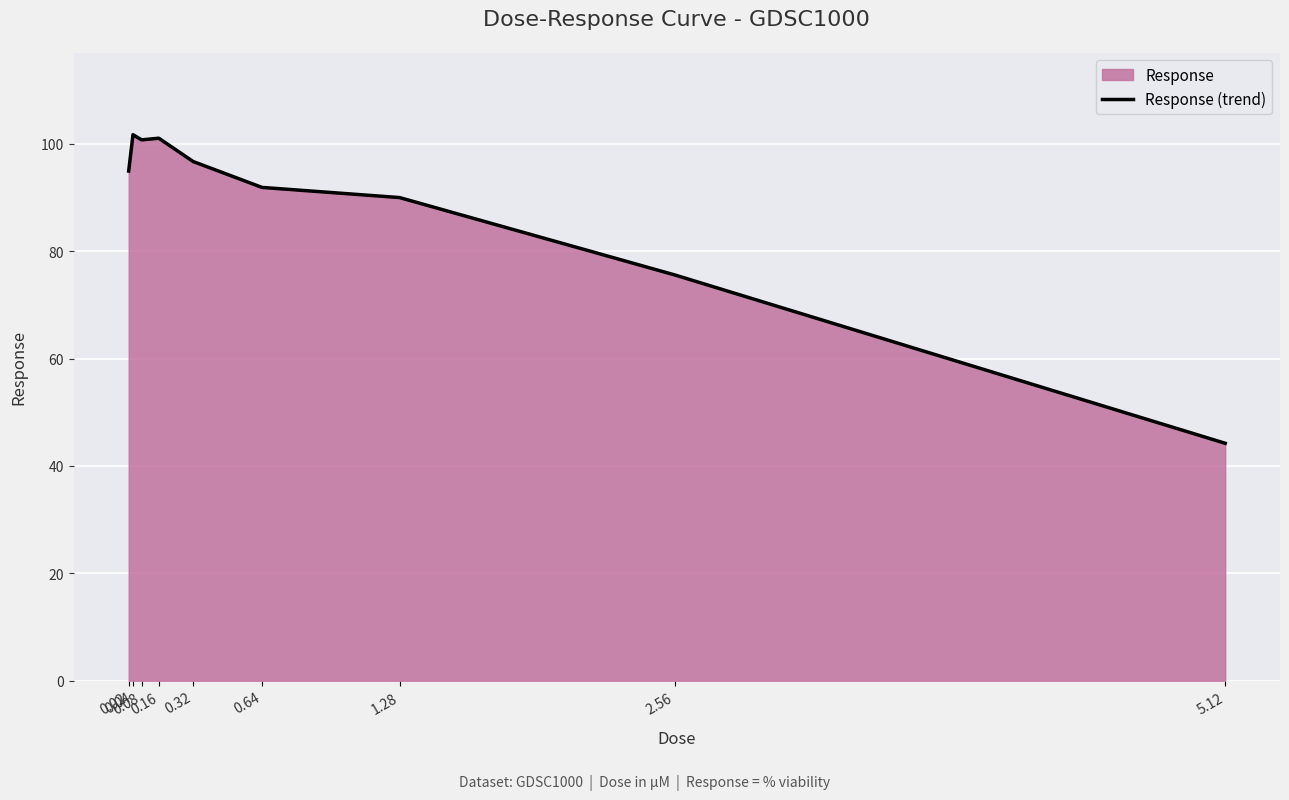

How many lines are shown in the chart?

1